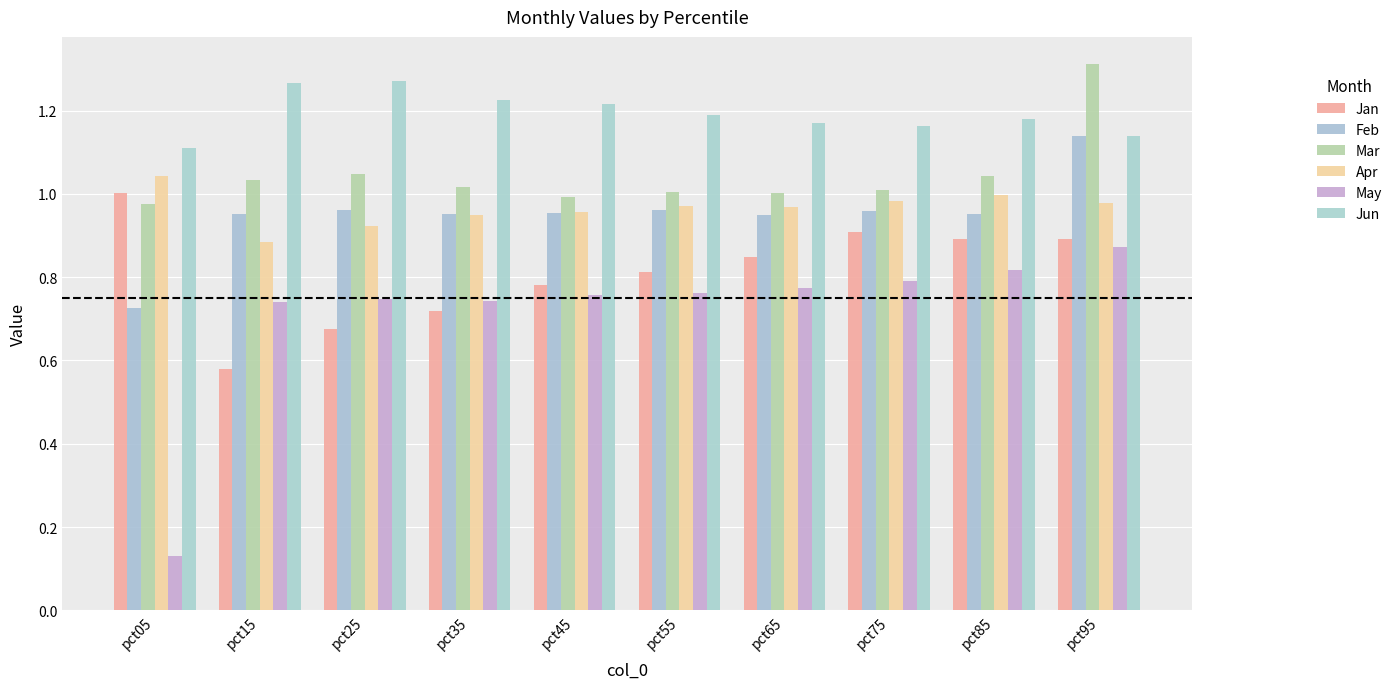

Reading left to right, list all the values displayed in this chart.

Jan: 1.0	0.6	0.7	0.7	0.8	0.8	0.8	0.9	0.9	0.9
Feb: 0.7	1.0	1.0	1.0	1.0	1.0	1.0	1.0	1.0	1.1
Mar: 1.0	1.0	1.0	1.0	1.0	1.0	1.0	1.0	1.0	1.3
Apr: 1.0	0.9	0.9	0.9	1.0	1.0	1.0	1.0	1.0	1.0
May: 0.1	0.7	0.7	0.7	0.8	0.8	0.8	0.8	0.8	0.9
Jun: 1.1	1.3	1.3	1.2	1.2	1.2	1.2	1.2	1.2	1.1